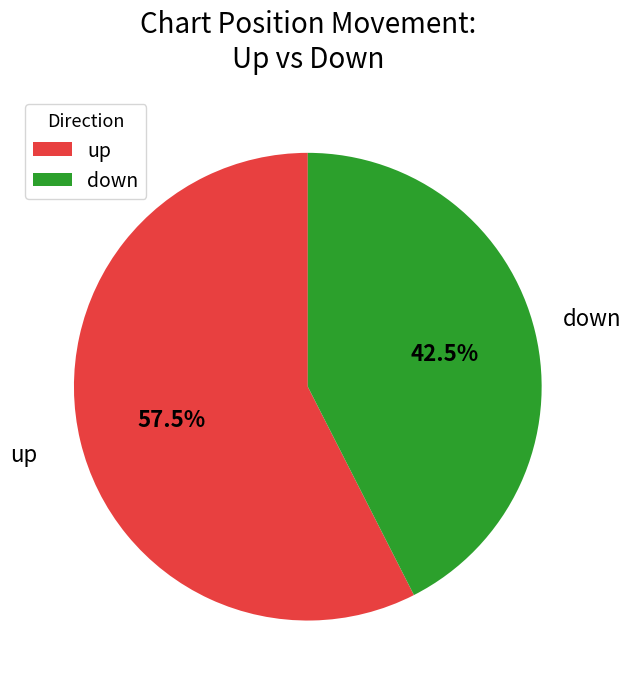

Approximately how many times larger is the value at up compared to down?

1.4